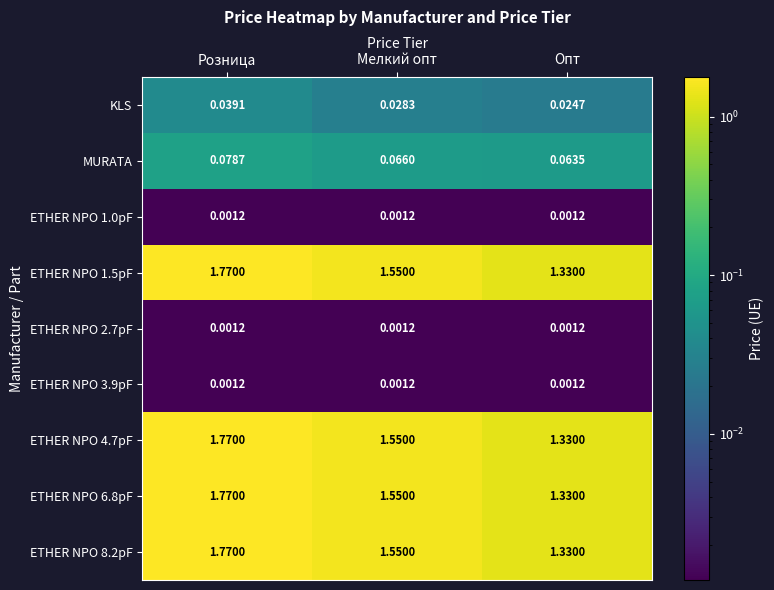

Which label corresponds to the largest value in the chart?

Розница